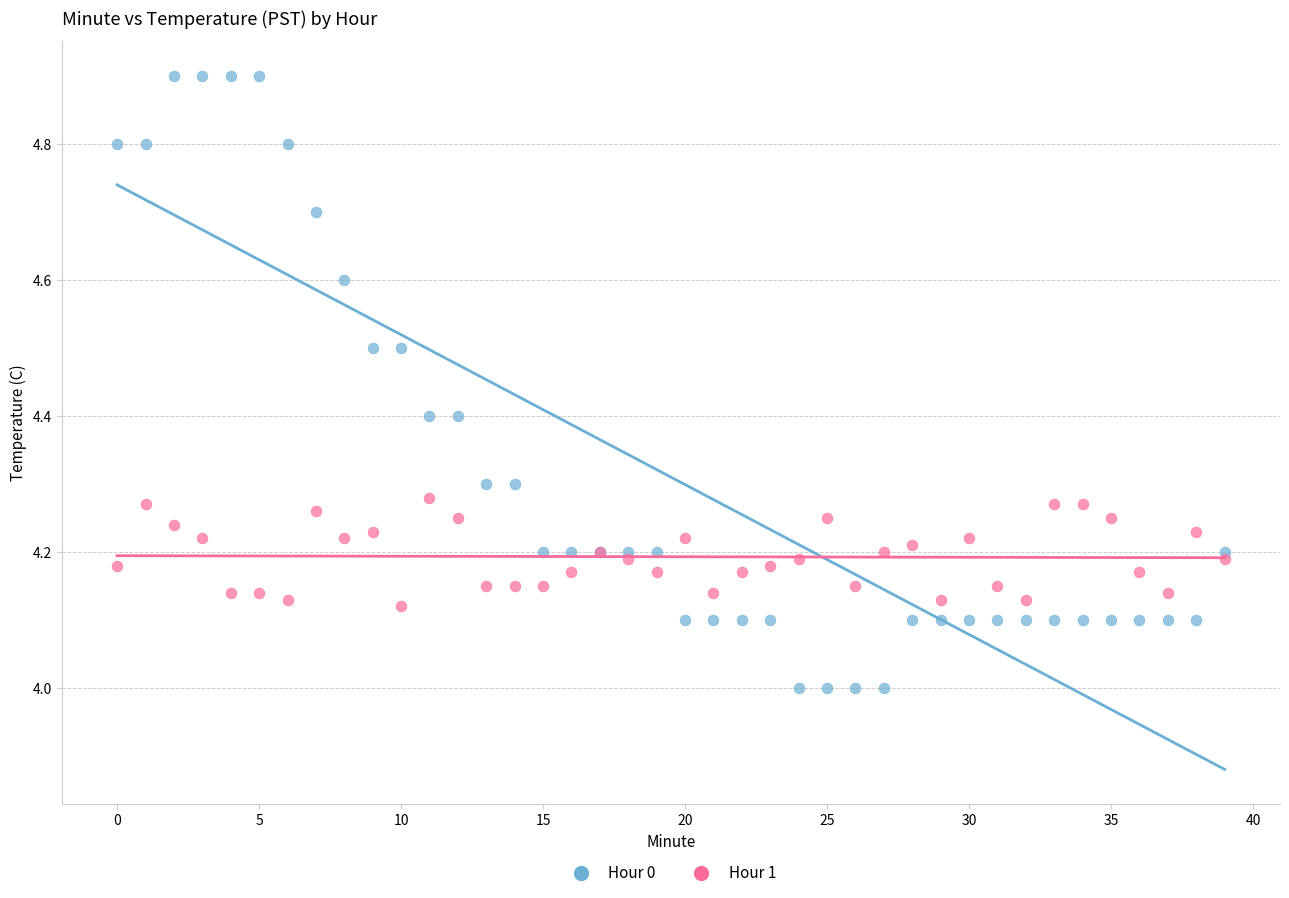

What are all the series names shown in the legend?

Hour 0, Hour 1